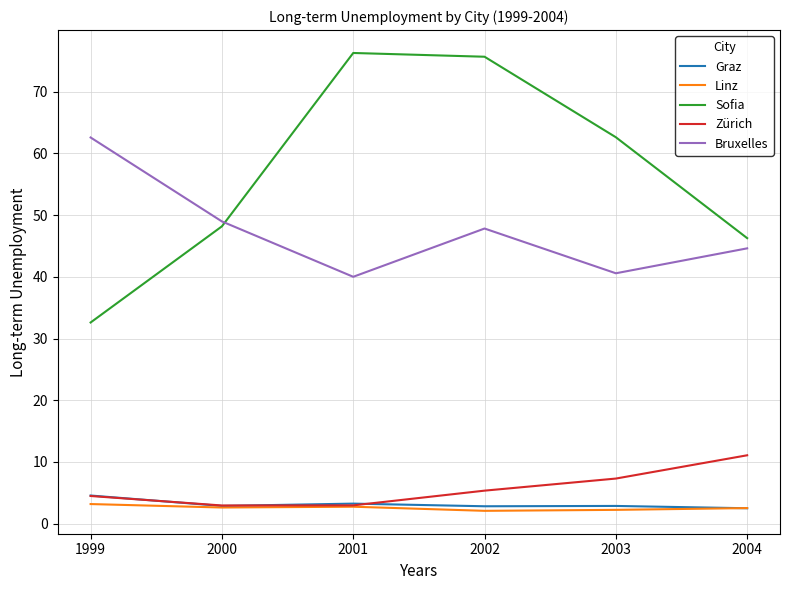

True or false: Sofia and Bruxelles intersect in this chart.

True